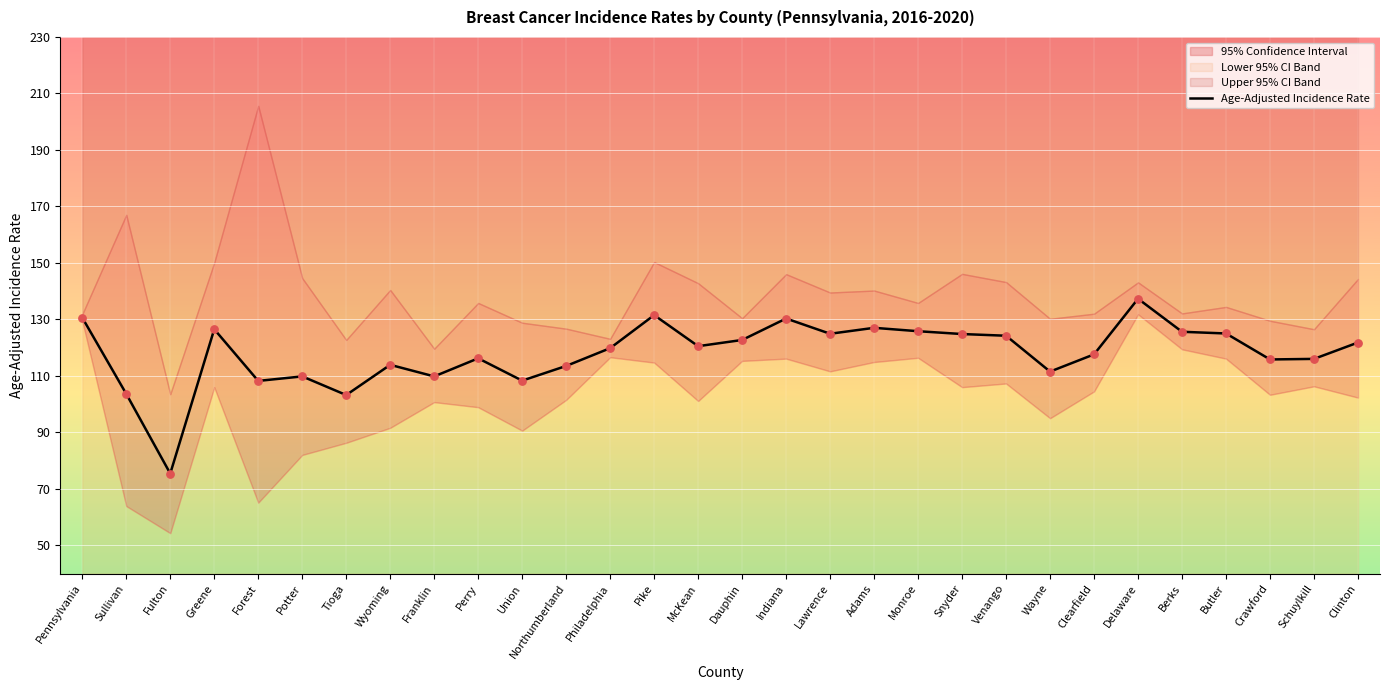

Which has a higher value, McKean or Adams?

Adams